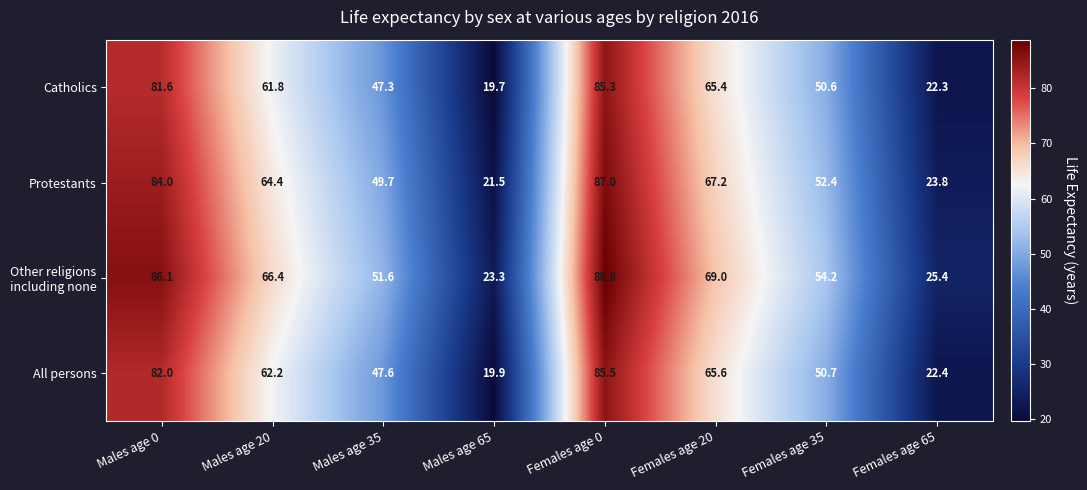

At which category is the sum across all series the highest?

Females age 0